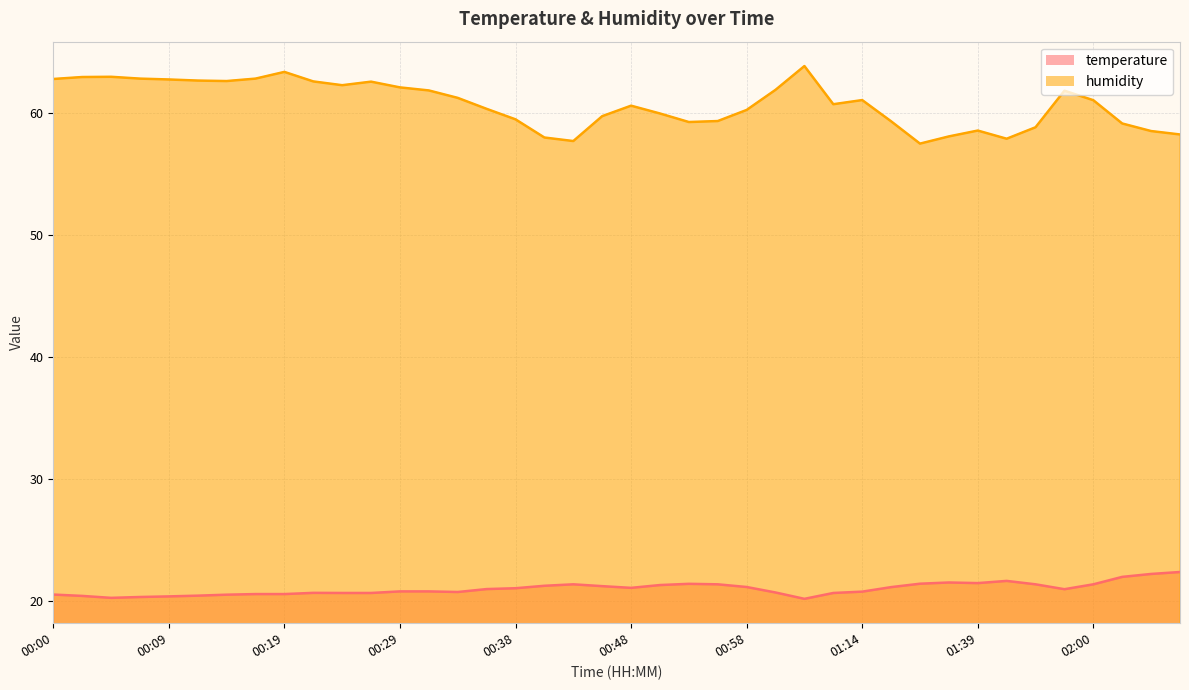

True or false: temperature has a value of 5.8 at 01:20.

False